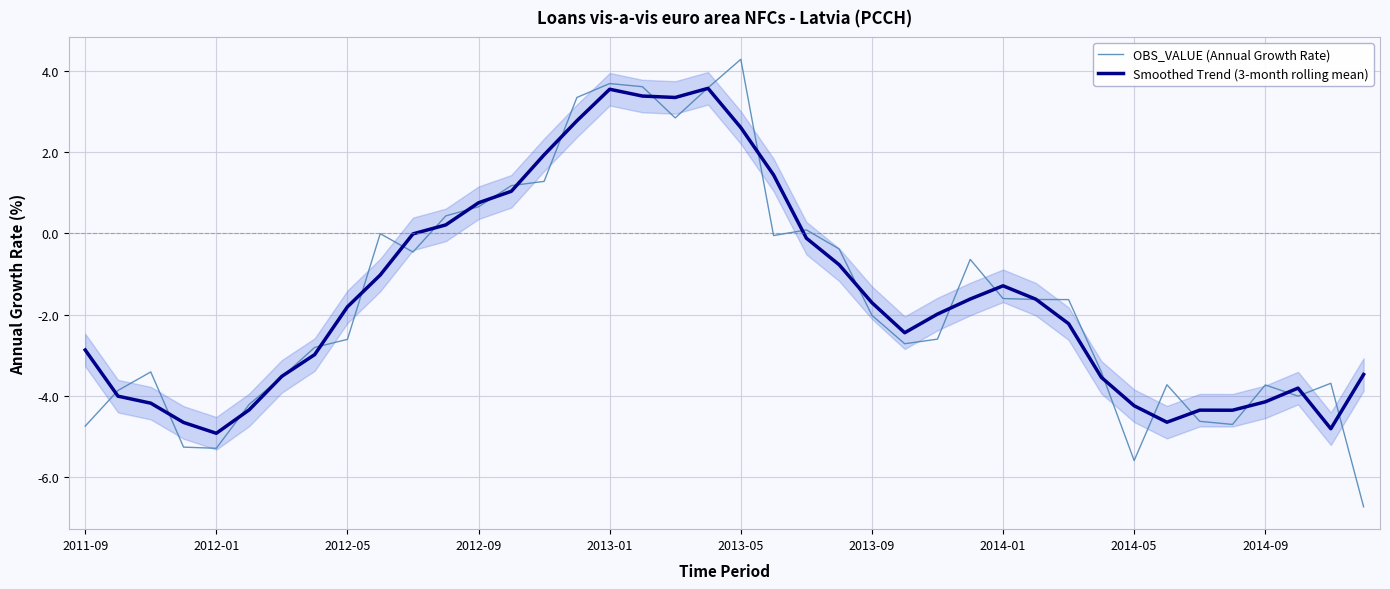

How many intersections are there between OBS_VALUE (Annual Growth Rate) and Smoothed Trend (3-month rolling mean)?

28